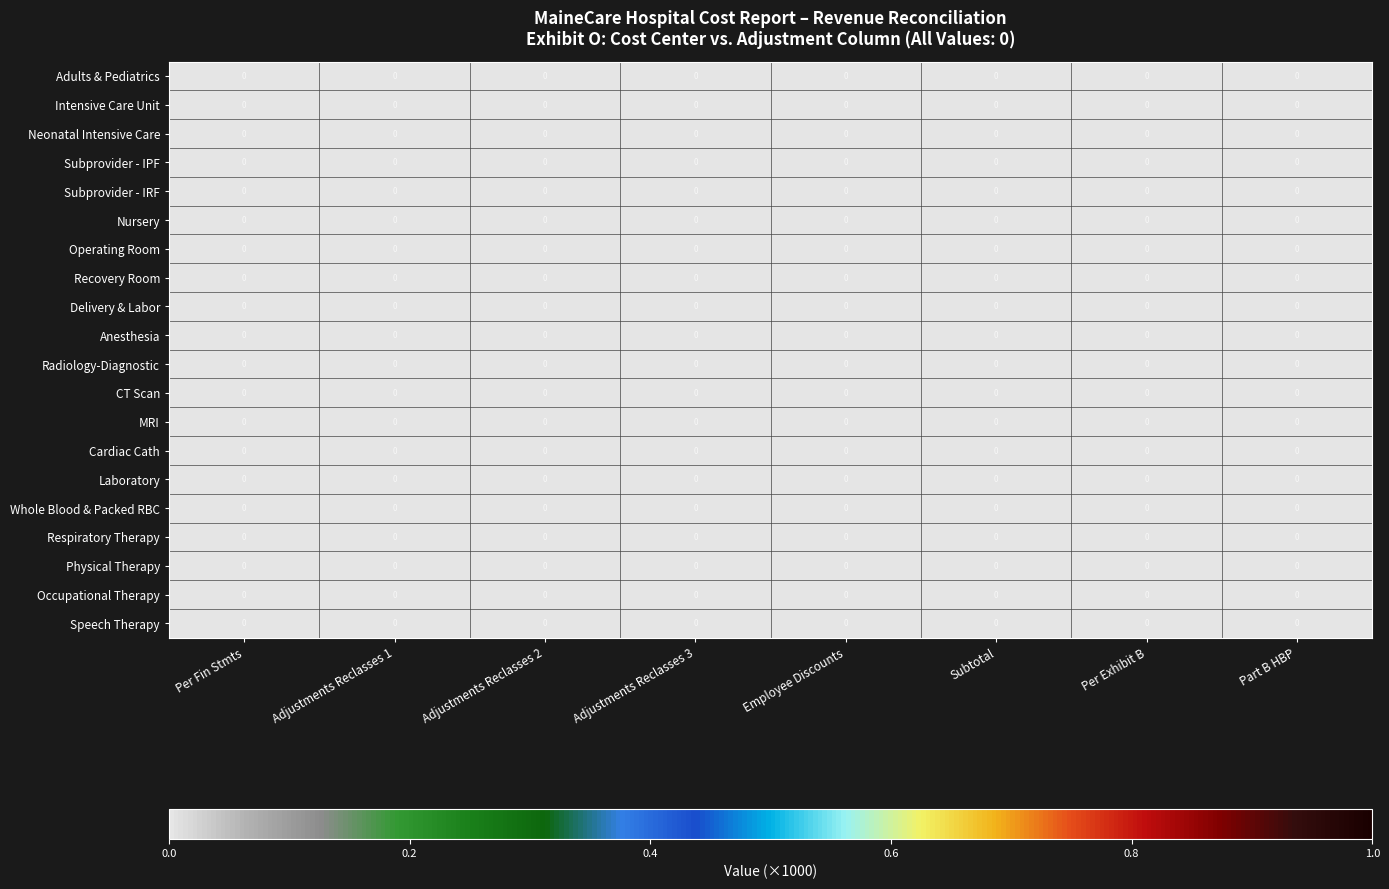

Reading left to right, what are all the values shown in this chart?

Adults & Pediatrics: Per Fin Stmts=0.0	Adjustments Reclasses 1=0.0	Adjustments Reclasses 2=0.0	Adjustments Reclasses 3=0.0	Employee Discounts=0.0	Subtotal=0.0	Per Exhibit B=0.0	Part B HBP=0.0
Intensive Care Unit: Per Fin Stmts=0.0	Adjustments Reclasses 1=0.0	Adjustments Reclasses 2=0.0	Adjustments Reclasses 3=0.0	Employee Discounts=0.0	Subtotal=0.0	Per Exhibit B=0.0	Part B HBP=0.0
Neonatal Intensive Care: Per Fin Stmts=0.0	Adjustments Reclasses 1=0.0	Adjustments Reclasses 2=0.0	Adjustments Reclasses 3=0.0	Employee Discounts=0.0	Subtotal=0.0	Per Exhibit B=0.0	Part B HBP=0.0
Subprovider - IPF: Per Fin Stmts=0.0	Adjustments Reclasses 1=0.0	Adjustments Reclasses 2=0.0	Adjustments Reclasses 3=0.0	Employee Discounts=0.0	Subtotal=0.0	Per Exhibit B=0.0	Part B HBP=0.0
Subprovider - IRF: Per Fin Stmts=0.0	Adjustments Reclasses 1=0.0	Adjustments Reclasses 2=0.0	Adjustments Reclasses 3=0.0	Employee Discounts=0.0	Subtotal=0.0	Per Exhibit B=0.0	Part B HBP=0.0
Nursery: Per Fin Stmts=0.0	Adjustments Reclasses 1=0.0	Adjustments Reclasses 2=0.0	Adjustments Reclasses 3=0.0	Employee Discounts=0.0	Subtotal=0.0	Per Exhibit B=0.0	Part B HBP=0.0
Operating Room: Per Fin Stmts=0.0	Adjustments Reclasses 1=0.0	Adjustments Reclasses 2=0.0	Adjustments Reclasses 3=0.0	Employee Discounts=0.0	Subtotal=0.0	Per Exhibit B=0.0	Part B HBP=0.0
Recovery Room: Per Fin Stmts=0.0	Adjustments Reclasses 1=0.0	Adjustments Reclasses 2=0.0	Adjustments Reclasses 3=0.0	Employee Discounts=0.0	Subtotal=0.0	Per Exhibit B=0.0	Part B HBP=0.0
Delivery & Labor: Per Fin Stmts=0.0	Adjustments Reclasses 1=0.0	Adjustments Reclasses 2=0.0	Adjustments Reclasses 3=0.0	Employee Discounts=0.0	Subtotal=0.0	Per Exhibit B=0.0	Part B HBP=0.0
Anesthesia: Per Fin Stmts=0.0	Adjustments Reclasses 1=0.0	Adjustments Reclasses 2=0.0	Adjustments Reclasses 3=0.0	Employee Discounts=0.0	Subtotal=0.0	Per Exhibit B=0.0	Part B HBP=0.0
Radiology-Diagnostic: Per Fin Stmts=0.0	Adjustments Reclasses 1=0.0	Adjustments Reclasses 2=0.0	Adjustments Reclasses 3=0.0	Employee Discounts=0.0	Subtotal=0.0	Per Exhibit B=0.0	Part B HBP=0.0
CT Scan: Per Fin Stmts=0.0	Adjustments Reclasses 1=0.0	Adjustments Reclasses 2=0.0	Adjustments Reclasses 3=0.0	Employee Discounts=0.0	Subtotal=0.0	Per Exhibit B=0.0	Part B HBP=0.0
MRI: Per Fin Stmts=0.0	Adjustments Reclasses 1=0.0	Adjustments Reclasses 2=0.0	Adjustments Reclasses 3=0.0	Employee Discounts=0.0	Subtotal=0.0	Per Exhibit B=0.0	Part B HBP=0.0
Cardiac Cath: Per Fin Stmts=0.0	Adjustments Reclasses 1=0.0	Adjustments Reclasses 2=0.0	Adjustments Reclasses 3=0.0	Employee Discounts=0.0	Subtotal=0.0	Per Exhibit B=0.0	Part B HBP=0.0
Laboratory: Per Fin Stmts=0.0	Adjustments Reclasses 1=0.0	Adjustments Reclasses 2=0.0	Adjustments Reclasses 3=0.0	Employee Discounts=0.0	Subtotal=0.0	Per Exhibit B=0.0	Part B HBP=0.0
Whole Blood & Packed RBC: Per Fin Stmts=0.0	Adjustments Reclasses 1=0.0	Adjustments Reclasses 2=0.0	Adjustments Reclasses 3=0.0	Employee Discounts=0.0	Subtotal=0.0	Per Exhibit B=0.0	Part B HBP=0.0
Respiratory Therapy: Per Fin Stmts=0.0	Adjustments Reclasses 1=0.0	Adjustments Reclasses 2=0.0	Adjustments Reclasses 3=0.0	Employee Discounts=0.0	Subtotal=0.0	Per Exhibit B=0.0	Part B HBP=0.0
Physical Therapy: Per Fin Stmts=0.0	Adjustments Reclasses 1=0.0	Adjustments Reclasses 2=0.0	Adjustments Reclasses 3=0.0	Employee Discounts=0.0	Subtotal=0.0	Per Exhibit B=0.0	Part B HBP=0.0
Occupational Therapy: Per Fin Stmts=0.0	Adjustments Reclasses 1=0.0	Adjustments Reclasses 2=0.0	Adjustments Reclasses 3=0.0	Employee Discounts=0.0	Subtotal=0.0	Per Exhibit B=0.0	Part B HBP=0.0
Speech Therapy: Per Fin Stmts=0.0	Adjustments Reclasses 1=0.0	Adjustments Reclasses 2=0.0	Adjustments Reclasses 3=0.0	Employee Discounts=0.0	Subtotal=0.0	Per Exhibit B=0.0	Part B HBP=0.0